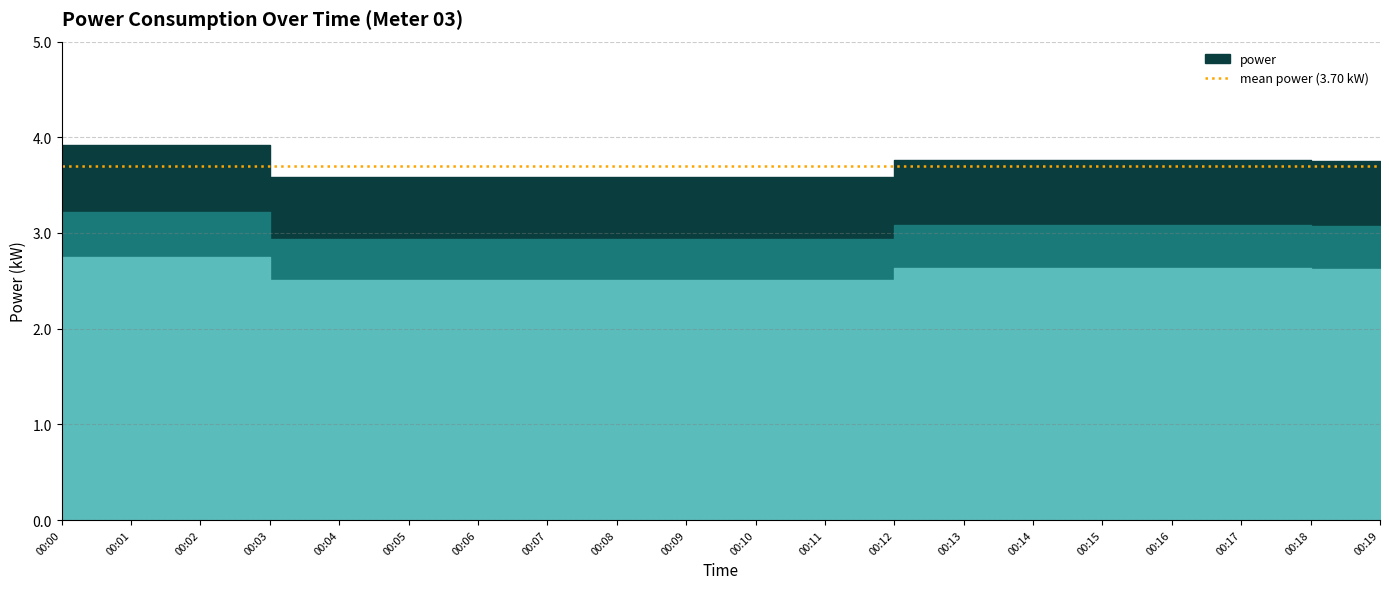

Reading left to right, what are all the values shown in this chart?

00:00=3.9	00:01=3.9	00:02=3.9	00:03=3.6	00:04=3.6	00:05=3.6	00:06=3.6	00:07=3.6	00:08=3.6	00:09=3.6	00:10=3.6	00:11=3.6	00:12=3.8	00:13=3.8	00:14=3.8	00:15=3.8	00:16=3.8	00:17=3.8	00:18=3.8	00:19=3.8